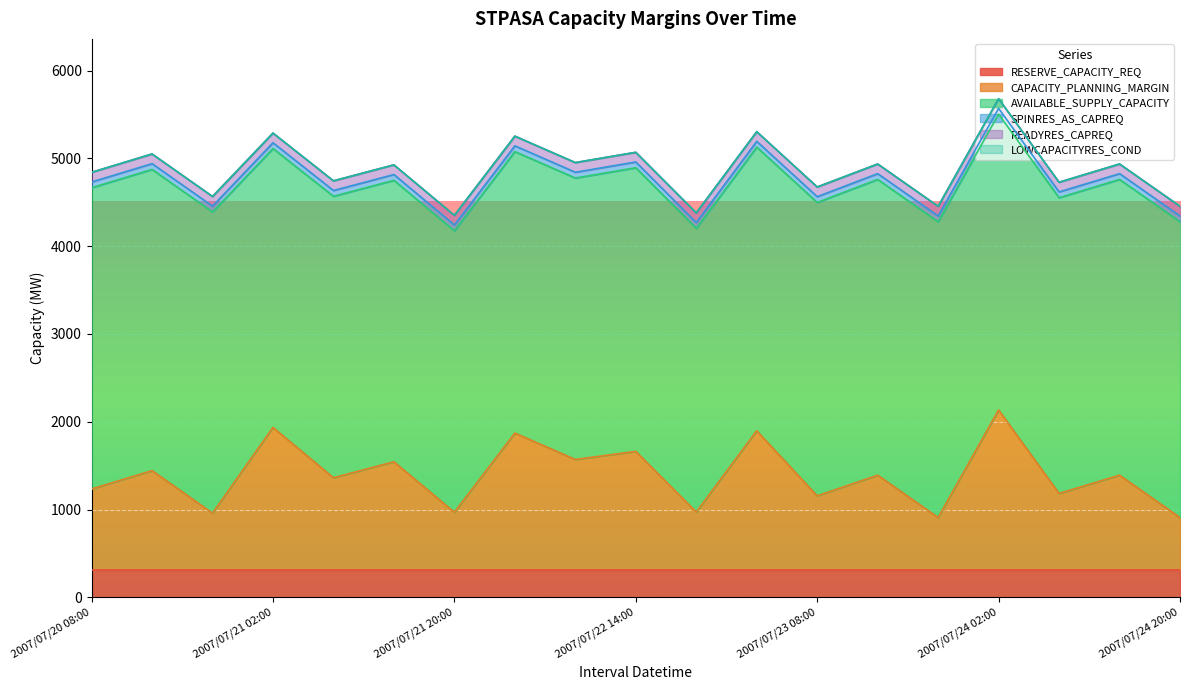

True or false: AVAILABLE_SUPPLY_CAPACITY has more than 2 interior local peaks.

False